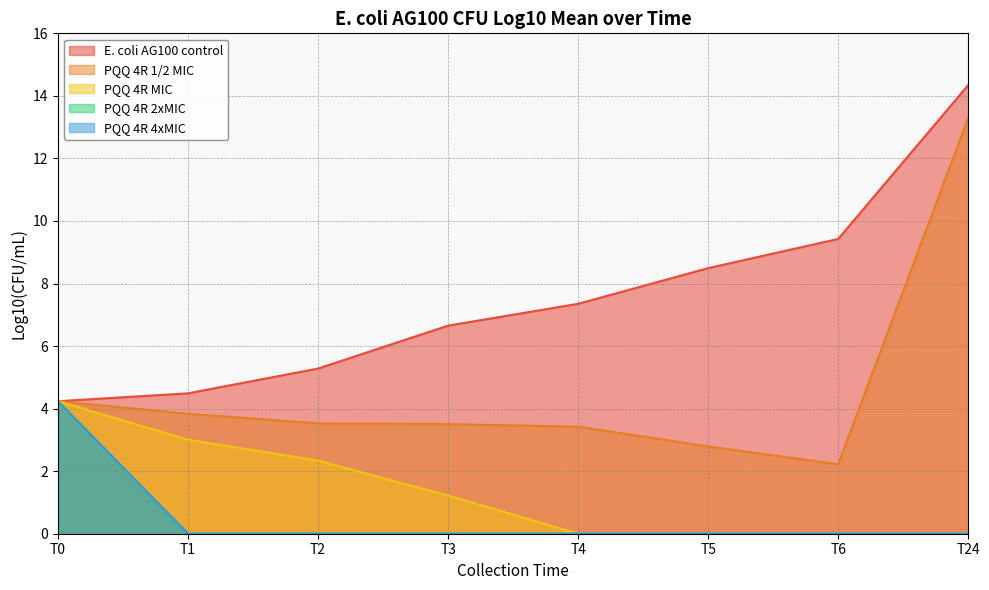

How many categories are shown in the chart?

8